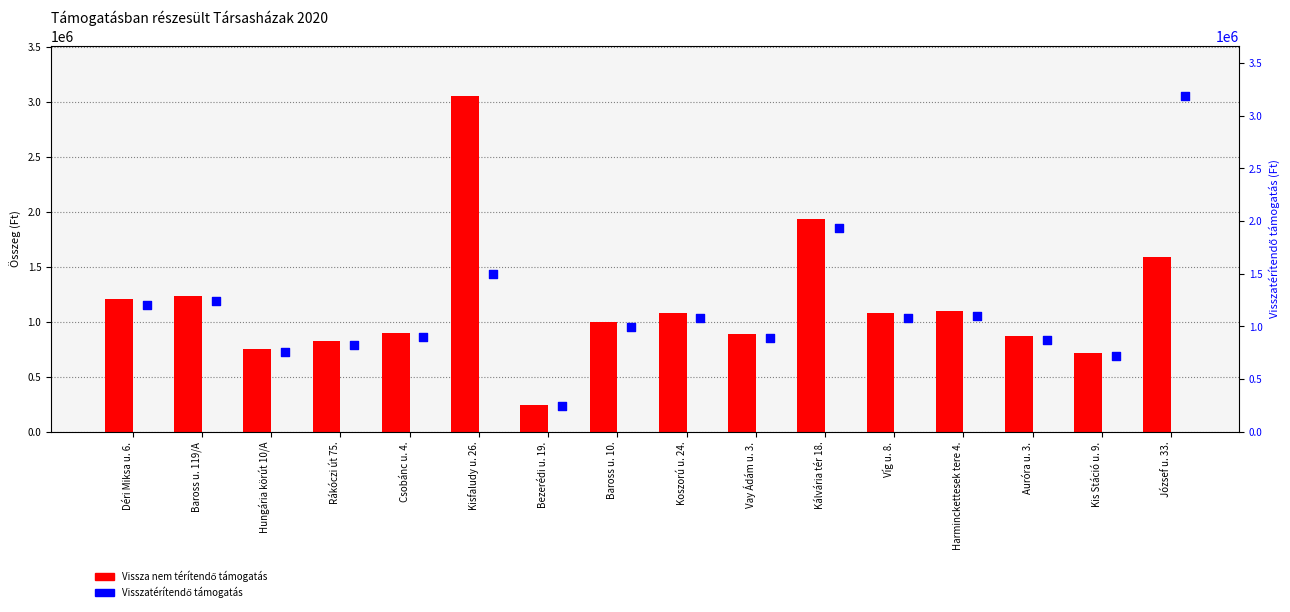

What is the total value across all series at Kálvária tér 18.?

3875638